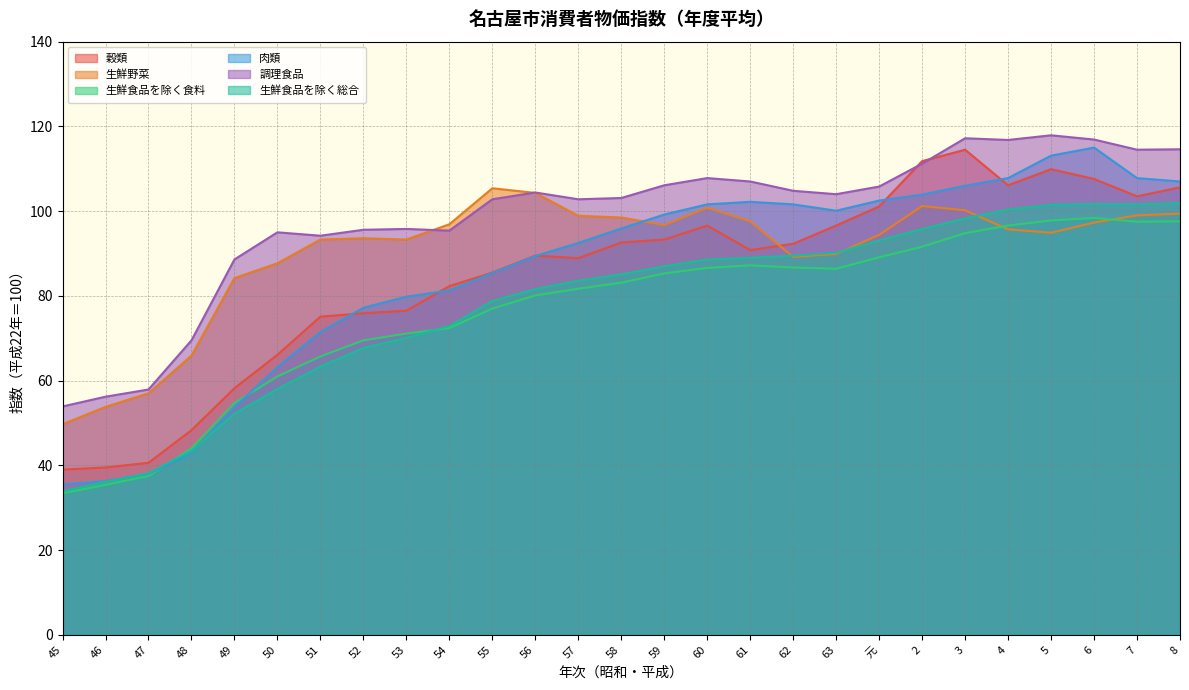

Where does the 調理食品 series first go above 104?

56